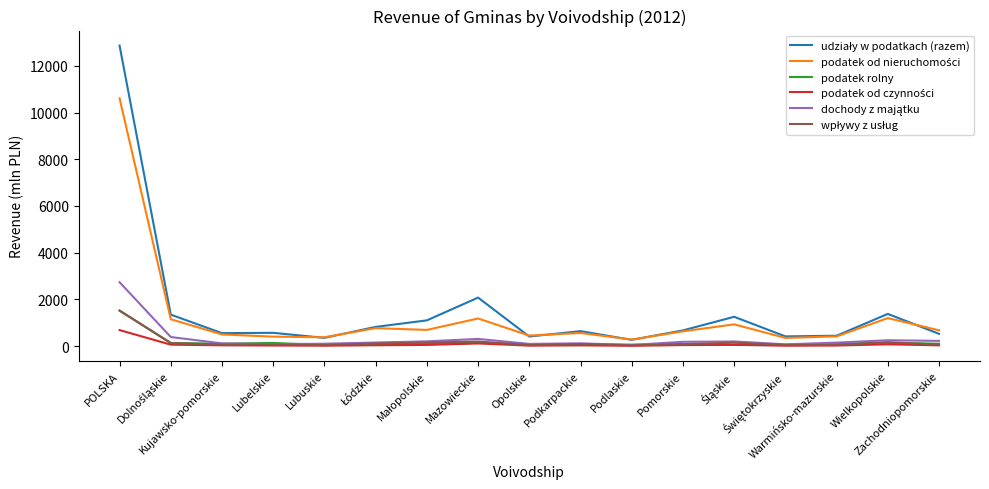

What is the maximum value shown in the chart?

12866.2